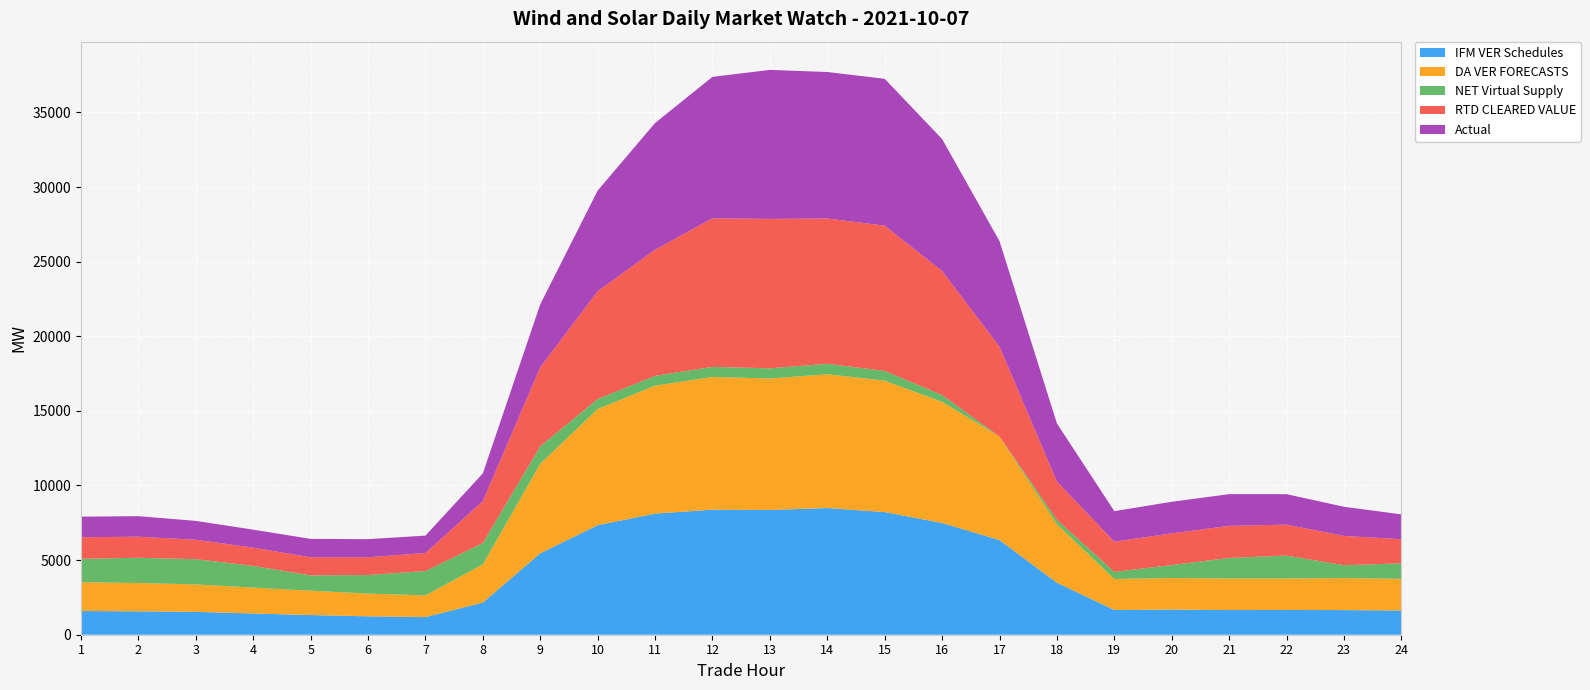

Reading left to right, transcribe all the data shown in this chart.

IFM VER Schedules: 1588.5	1568.6	1531.5	1421.7	1319.2	1233.2	1181.5	2151.3	5457.5	7339.0	8115.9	8379.2	8359.9	8489.0	8216.9	7488.6	6343.3	3483.6	1659.7	1685.9	1654.5	1657.9	1650.6	1620.2
DA VER FORECASTS: 1928.9	1897.6	1838.2	1735.8	1632.4	1522.9	1453.5	2563.7	6000.4	7785.5	8571.2	8893.4	8808.9	8963.7	8806.6	8115.7	6933.0	3924.8	2075.7	2111.9	2114.6	2112.5	2142.5	2124.4
NET Virtual Supply: 1570.8	1690.3	1693.2	1453.8	1024.5	1244.8	1634.1	1428.0	1175.4	671.1	662.5	674.7	684.7	701.9	651.5	456.6	-138.3	298.4	474.8	871.7	1375.2	1535.8	864.1	1037.9
RTD CLEARED VALUE: 1443.9	1412.1	1300.9	1222.6	1212.1	1192.0	1203.9	2812.5	5286.9	7221.4	8446.8	9956.3	10010.1	9738.5	9734.4	8311.2	6027.1	2559.4	2024.4	2119.4	2151.5	2071.7	1964.0	1617.0
Actual: 1380.6	1375.7	1263.8	1206.0	1234.3	1210.7	1167.9	1856.8	4223.5	6745.3	8493.2	9478.9	9983.3	9813.6	9841.5	8843.3	7070.8	3890.9	2045.5	2119.0	2123.7	2040.7	1952.7	1665.1